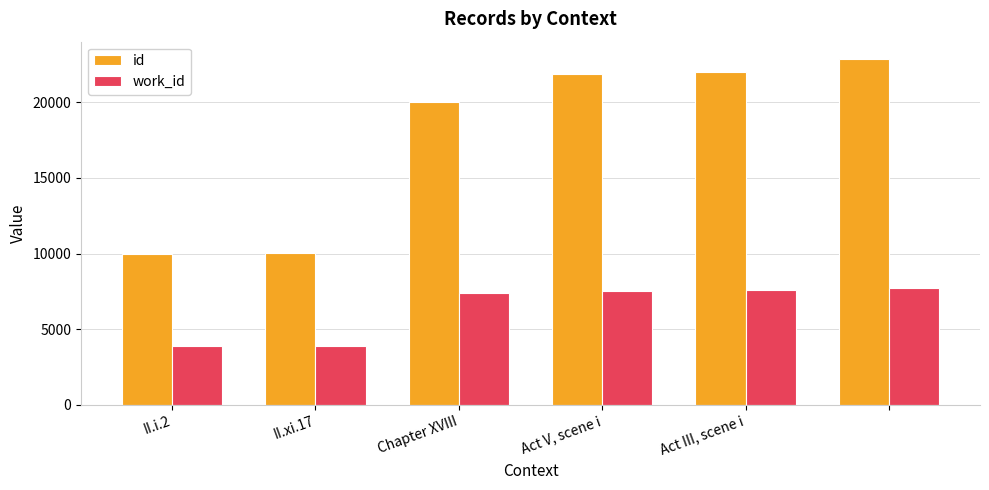

What is the highest value of the id series?

22873